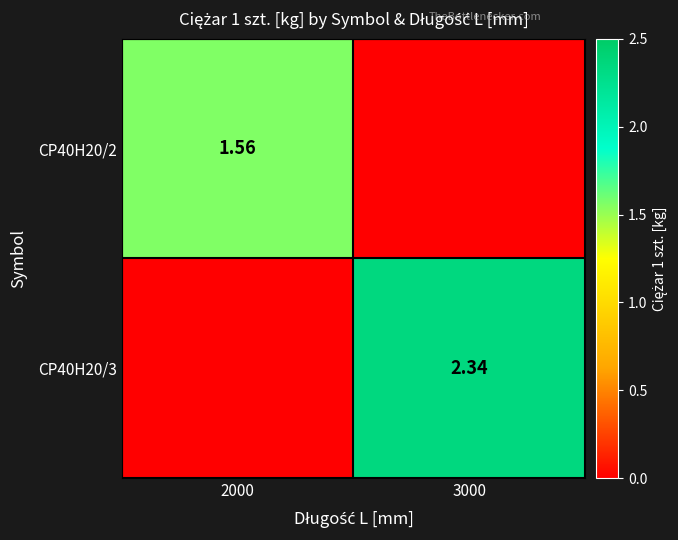

Is the value of CP40H20/2 at 2000 greater than the value of CP40H20/3 at 3000?

No